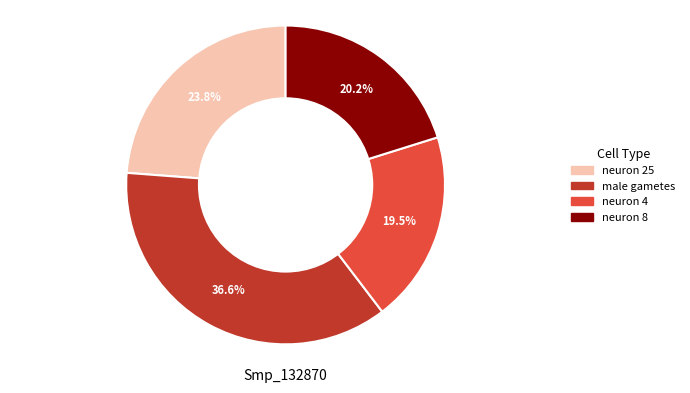

What is the smallest slice in the pie chart?

neuron 4